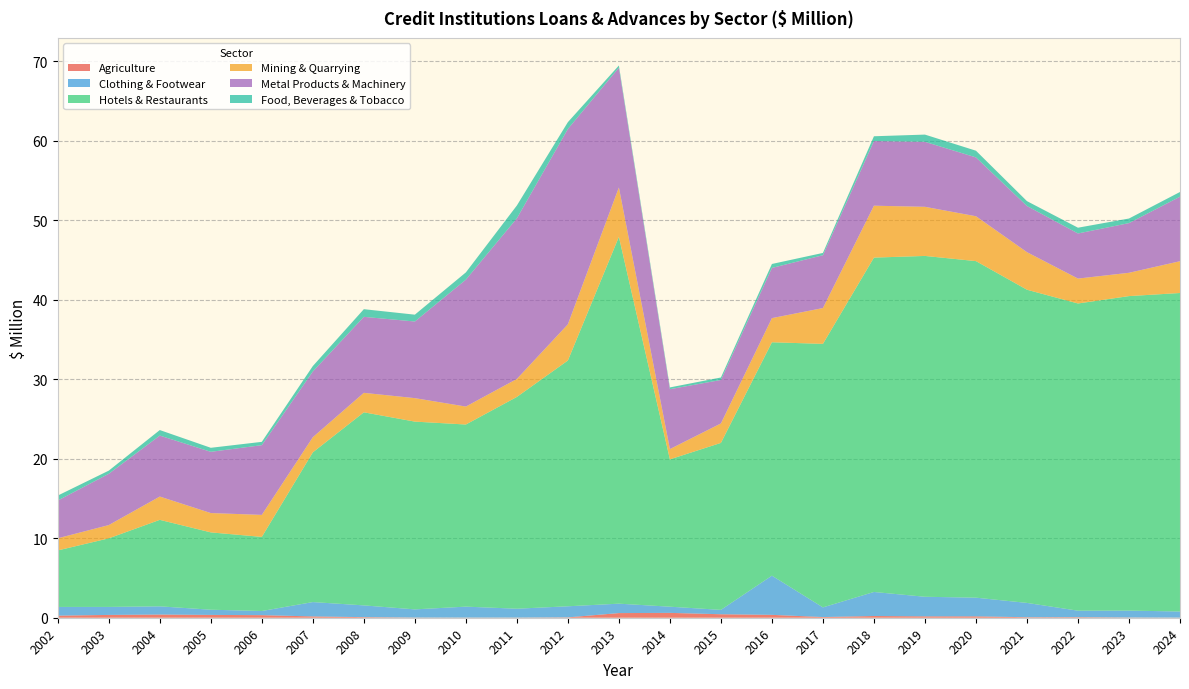

Reading left to right, what are all the values shown in this chart?

Agriculture: 2002=0.3	2003=0.4	2004=0.4	2005=0.4	2006=0.3	2007=0.2	2008=0.1	2009=0.0	2010=0.0	2011=0.0	2012=0.0	2013=0.6	2014=0.6	2015=0.4	2016=0.4	2017=0.1	2018=0.2	2019=0.2	2020=0.2	2021=0.1	2022=0.1	2023=0.0	2024=0.0
Clothing & Footwear: 2002=1.1	2003=1.0	2004=1.0	2005=0.7	2006=0.5	2007=1.8	2008=1.5	2009=1.0	2010=1.4	2011=1.1	2012=1.4	2013=1.2	2014=0.8	2015=0.6	2016=4.9	2017=1.2	2018=3.0	2019=2.5	2020=2.4	2021=1.8	2022=0.8	2023=0.9	2024=0.8
Hotels & Restaurants: 2002=7.1	2003=8.6	2004=10.9	2005=9.7	2006=9.3	2007=18.8	2008=24.3	2009=23.6	2010=22.9	2011=26.6	2012=30.9	2013=46.1	2014=18.5	2015=21.0	2016=29.4	2017=33.1	2018=42.1	2019=42.9	2020=42.3	2021=39.4	2022=38.6	2023=39.6	2024=40.1
Mining & Quarrying: 2002=1.5	2003=1.7	2004=2.9	2005=2.4	2006=2.8	2007=1.9	2008=2.4	2009=3.0	2010=2.3	2011=2.3	2012=4.5	2013=6.2	2014=1.3	2015=2.4	2016=3.0	2017=4.5	2018=6.5	2019=6.2	2020=5.6	2021=4.7	2022=3.1	2023=2.9	2024=4.0
Metal Products & Machinery: 2002=4.7	2003=6.5	2004=7.7	2005=7.7	2006=8.8	2007=8.3	2008=9.6	2009=9.6	2010=16.0	2011=20.2	2012=24.6	2013=15.1	2014=7.5	2015=5.5	2016=6.3	2017=6.6	2018=8.1	2019=8.2	2020=7.4	2021=5.8	2022=5.7	2023=6.2	2024=8.1
Food, Beverages & Tobacco: 2002=0.6	2003=0.4	2004=0.7	2005=0.5	2006=0.4	2007=0.7	2008=1.0	2009=0.9	2010=0.9	2011=1.6	2012=0.9	2013=0.3	2014=0.2	2015=0.3	2016=0.5	2017=0.3	2018=0.6	2019=0.9	2020=0.8	2021=0.6	2022=0.7	2023=0.6	2024=0.6